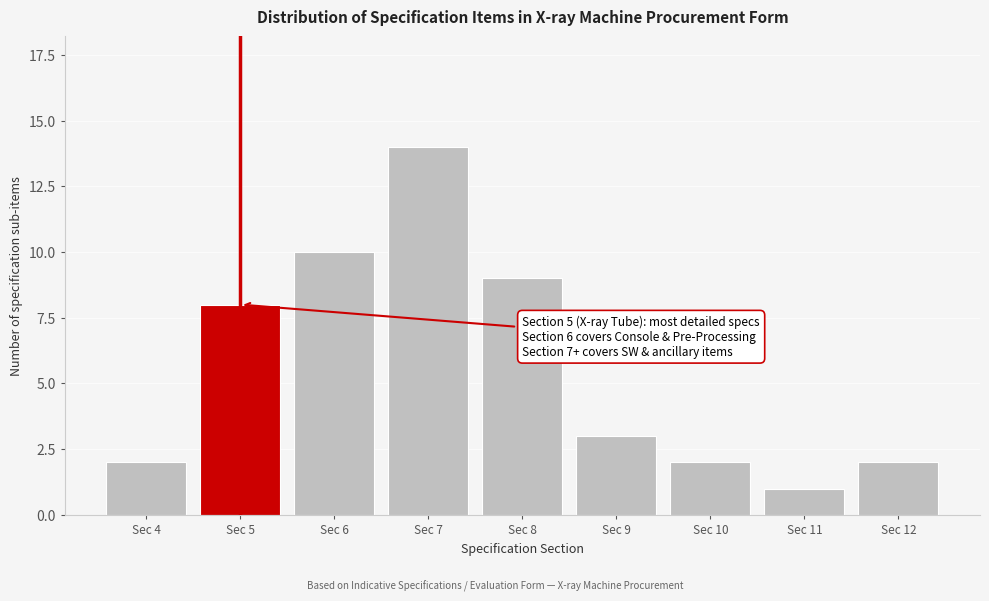

Reading left to right, list all the values displayed in this chart.

Sec 4=2	Sec 5=8	Sec 6=10	Sec 7=14	Sec 8=9	Sec 9=3	Sec 10=2	Sec 11=1	Sec 12=2